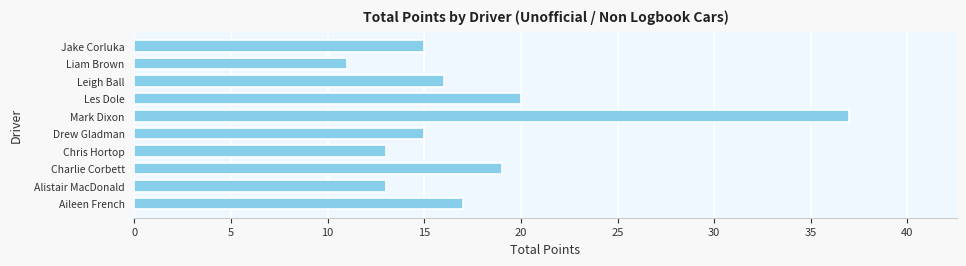

What is the difference between the maximum and minimum values?

26